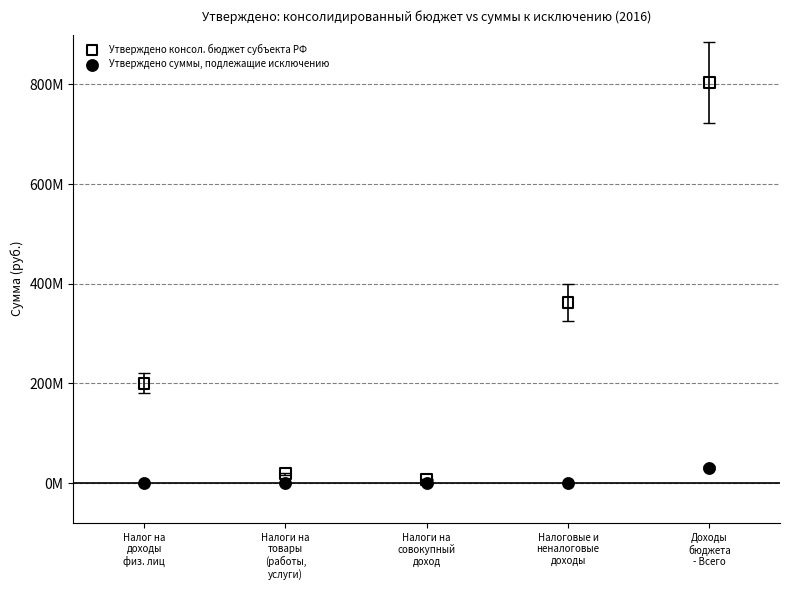

Which series reaches the maximum Y coordinate?

Утверждено консол. бюджет субъекта РФ